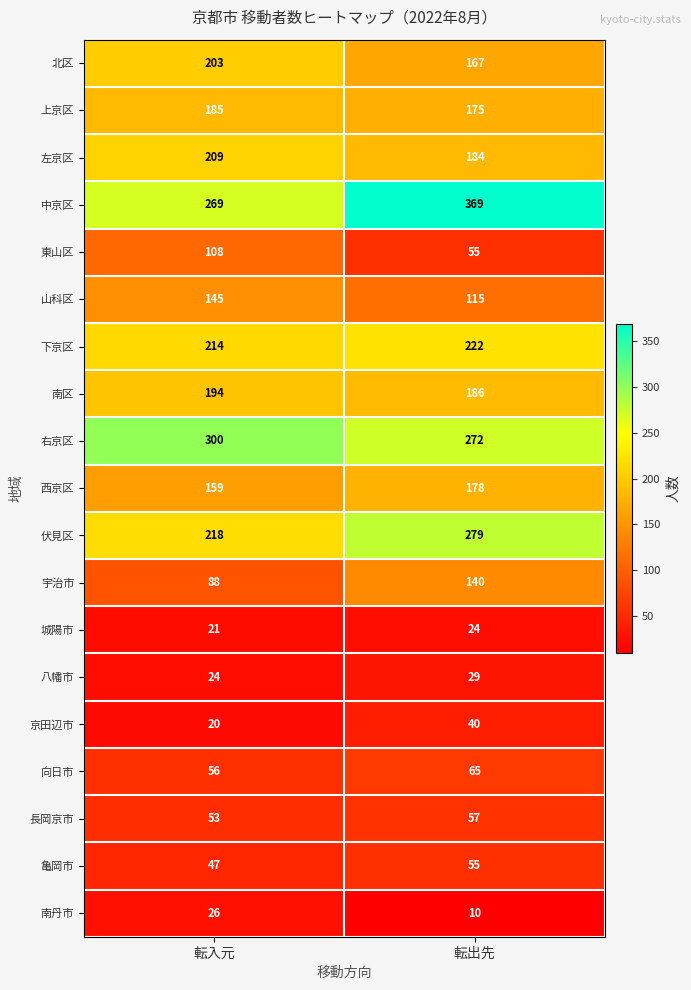

At which category does the chart reach its minimum across all series?

転出先